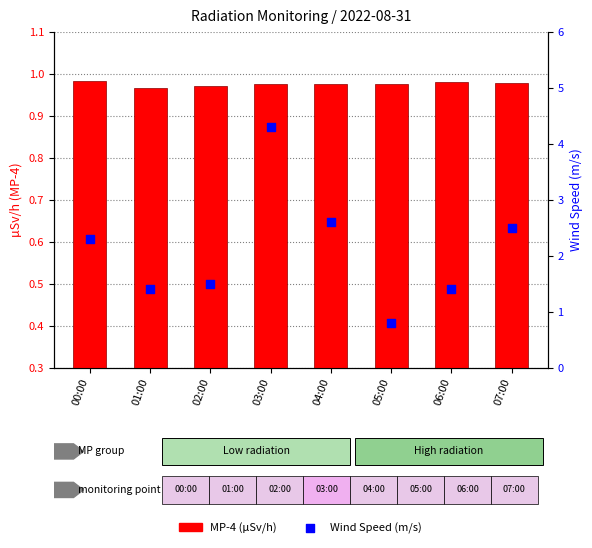

Which series has the largest Y range (max minus min)?

Wind Speed (m/s)